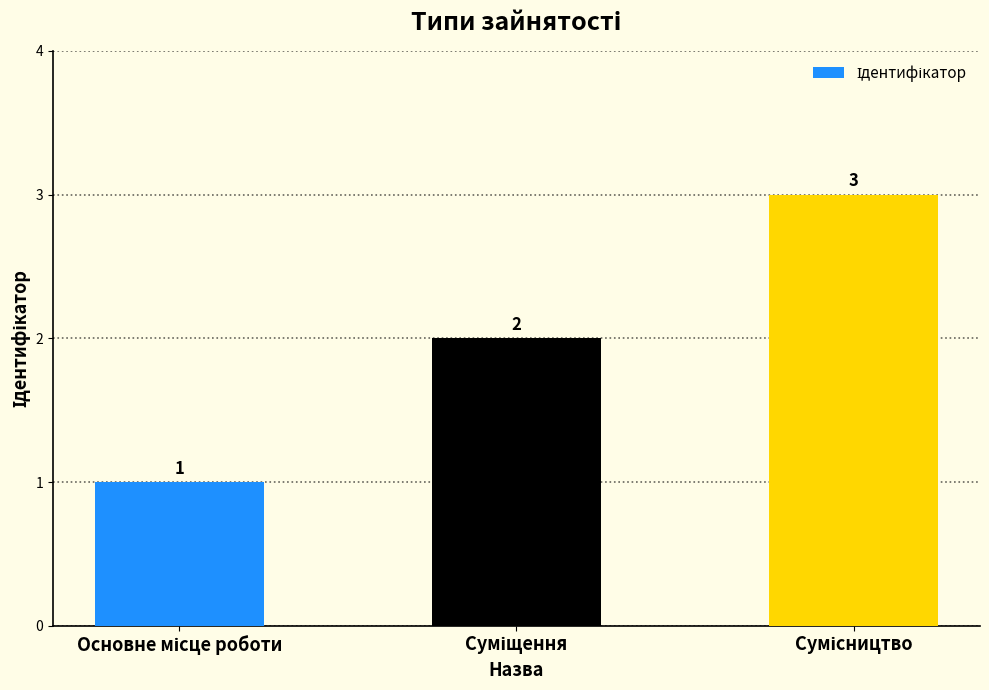

What is the sum of all values?

6